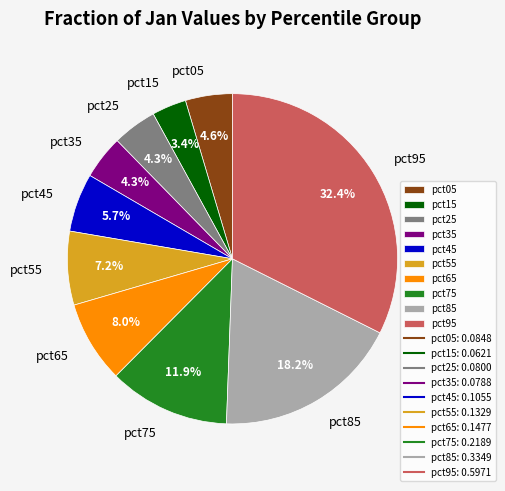

How much of the chart is everything except pct95?

67.6%